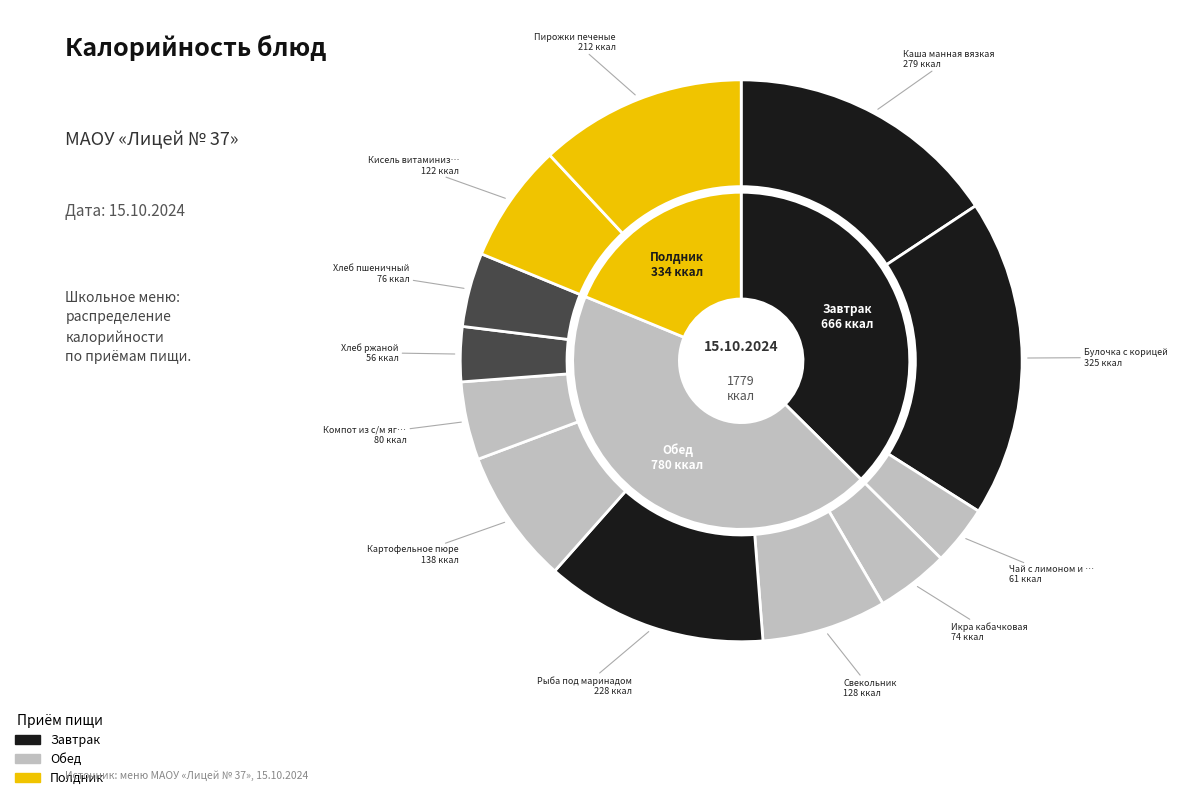

Rank the categories by value from highest to lowest.

Булочка с корицей, Каша манная вязкая, Рыба под маринадом, Пирожки печеные, Картофельное пюре, Свекольник, Кисель витаминизированный, Компот из с/м ягоды, Хлеб пшеничный, Икра кабачковая, Чай с лимоном и сахаром, Хлеб ржаной